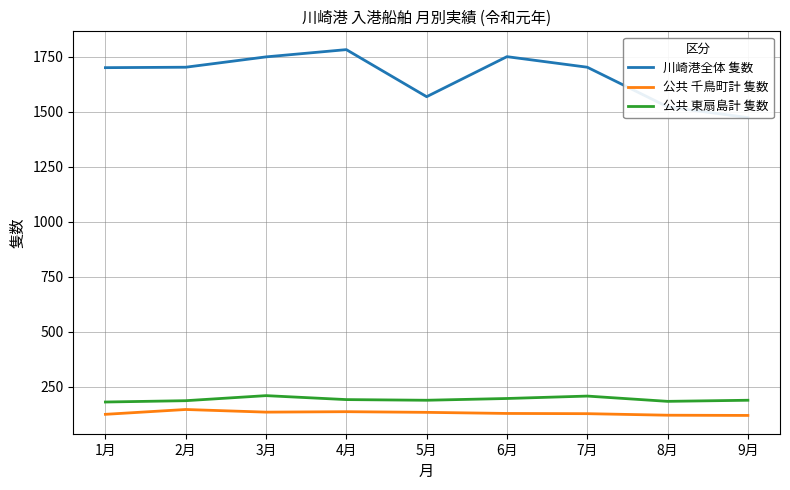

True or false: 川崎港全体 隻数 and 公共 東扇島計 隻数 cross at least once.

False